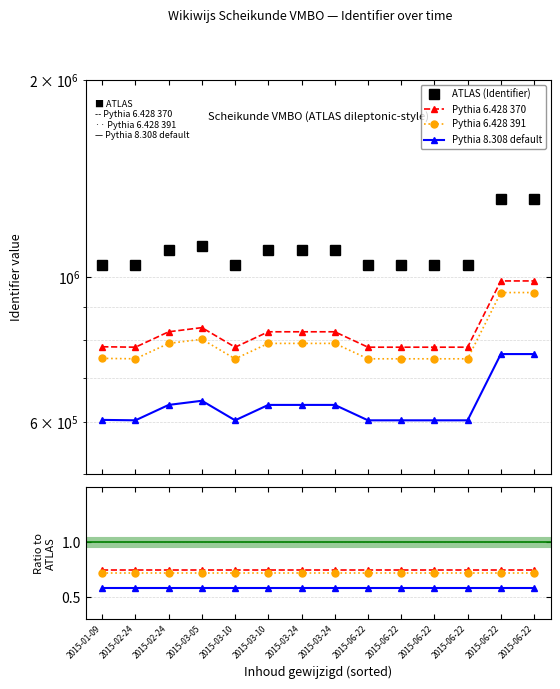

Which category has the lowest value in the Pythia 6.428 391 series?

2015-01-09